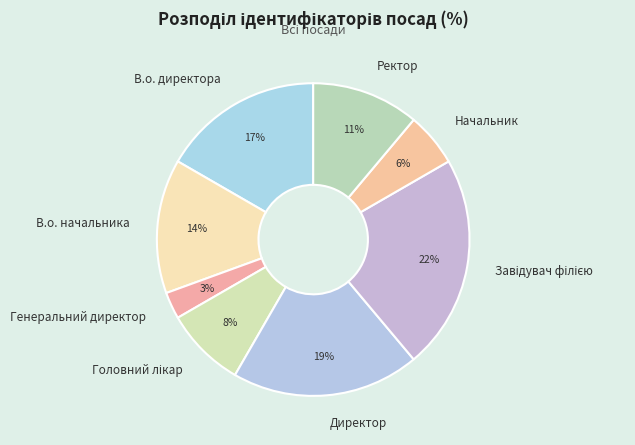

Do Генеральний директор and Ректор together represent more than half of the pie?

No